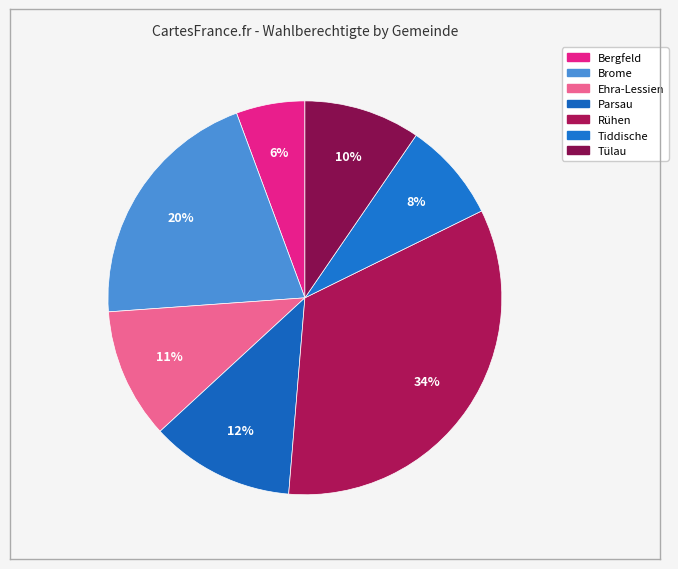

Combined, what portion of the pie is Rühen and Ehra-Lessien?

44.3%